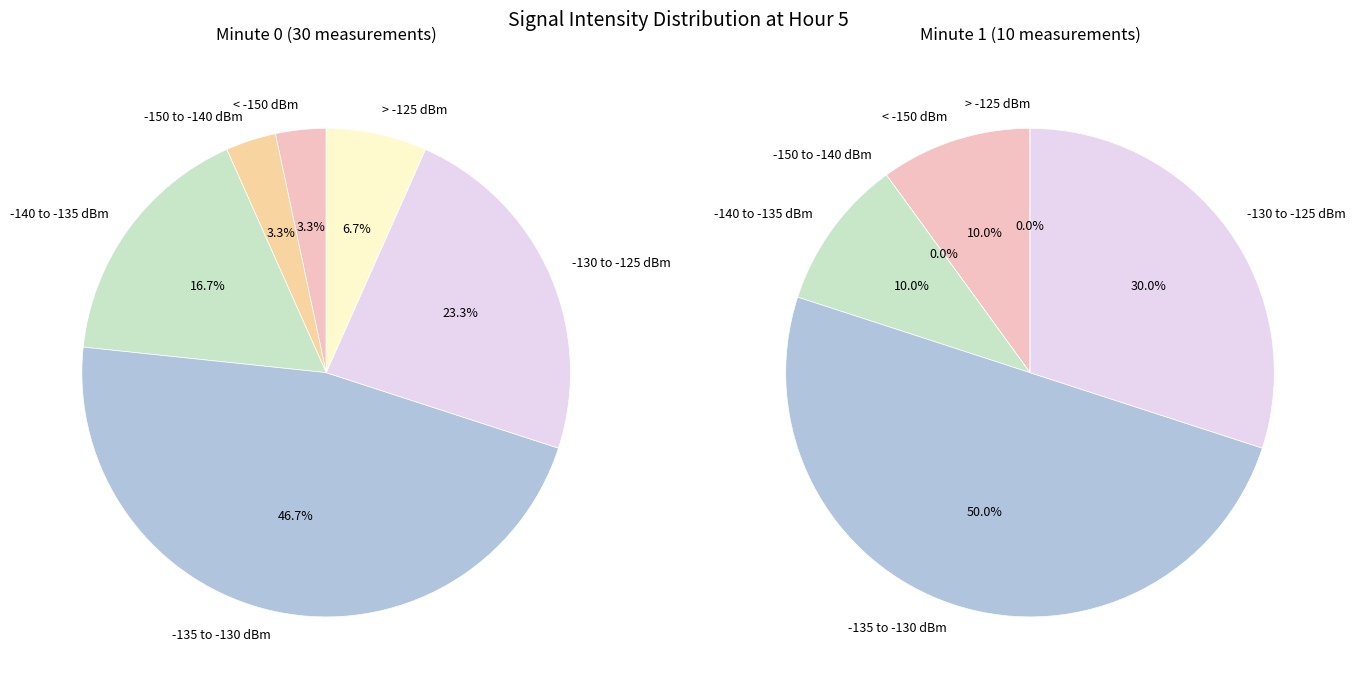

To the nearest percent, what is the difference between the 0 and 10 slice percentages?

3%